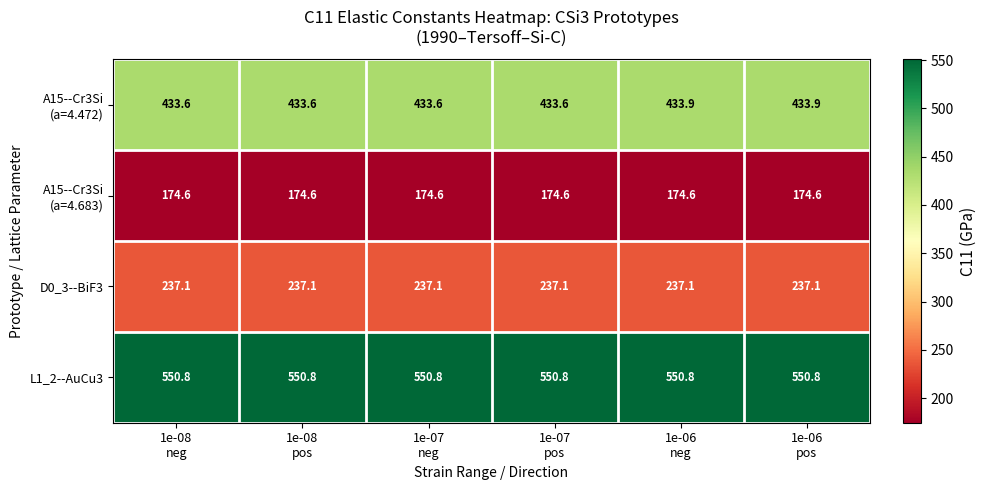

What is the average value of the L1_2--AuCu3 series?

550.8